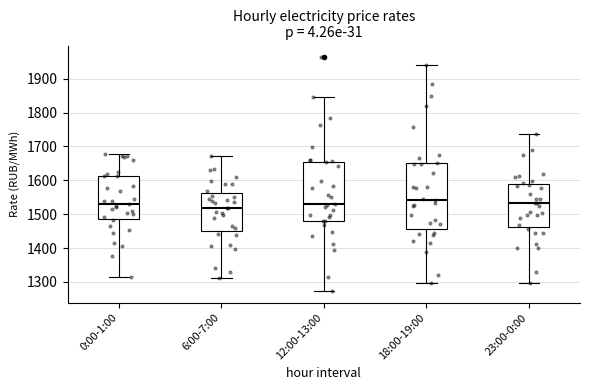

Comparing the boxes themselves (not the whiskers), which one is the tallest?

18:00-19:00